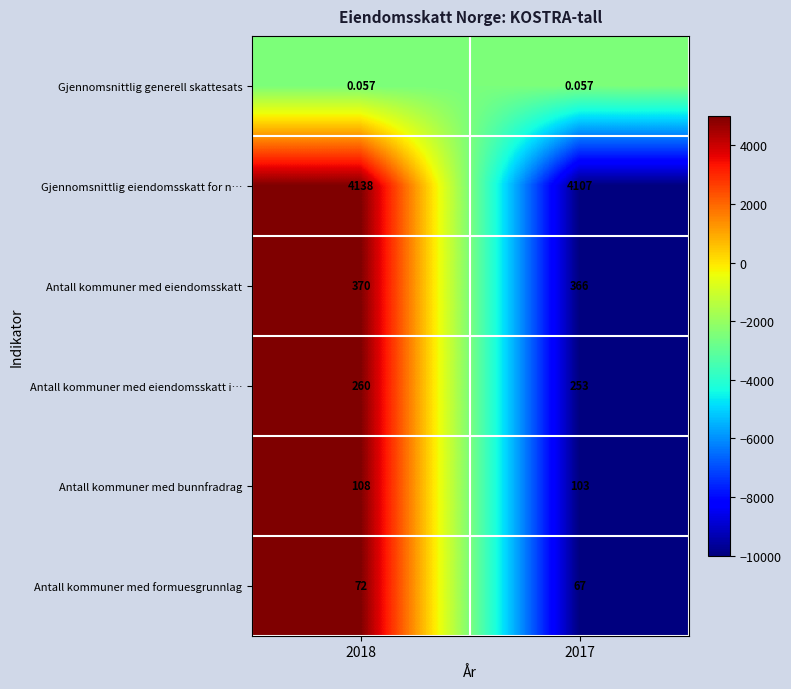

Rank the series at 2017 from highest to lowest value.

Gjennomsnittlig eiendomsskatt for n…, Antall kommuner med eiendomsskatt, Antall kommuner med eiendomsskatt i…, Antall kommuner med bunnfradrag, Antall kommuner med formuesgrunnlag, Gjennomsnittlig generell skattesats